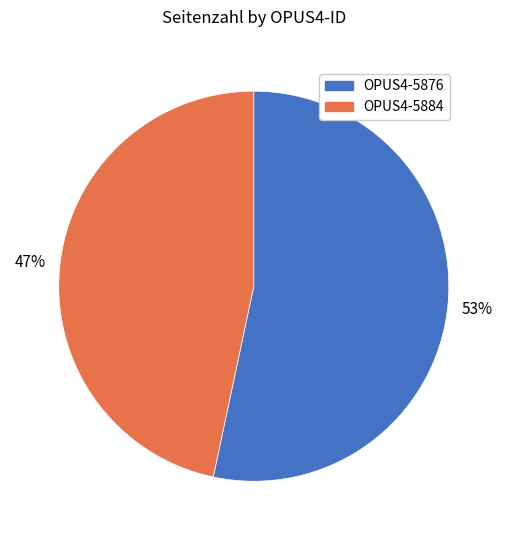

Does OPUS4-5884 represent more than half of the total?

No